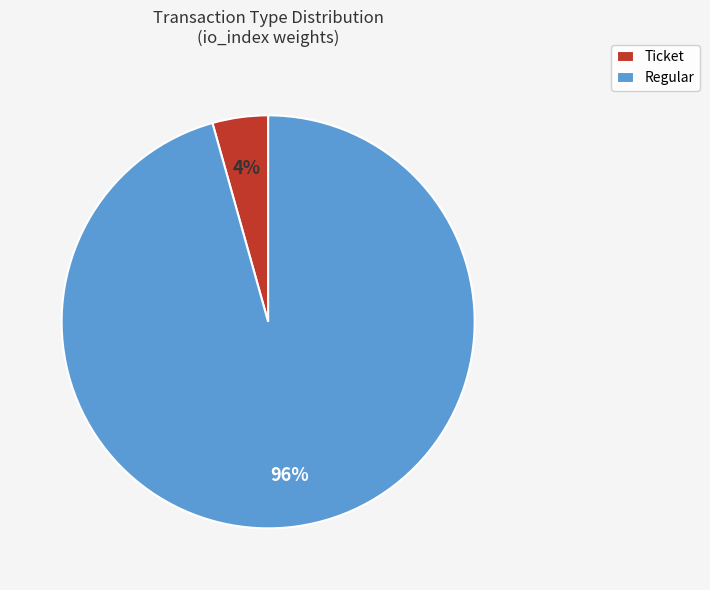

To the nearest percent, what is the average slice percentage?

50%